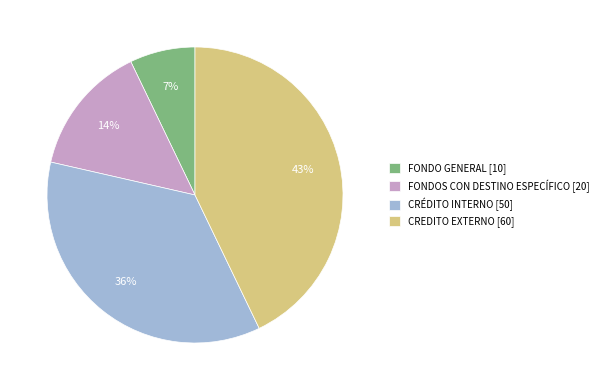

Is there any slice that represents more than half of the pie?

No